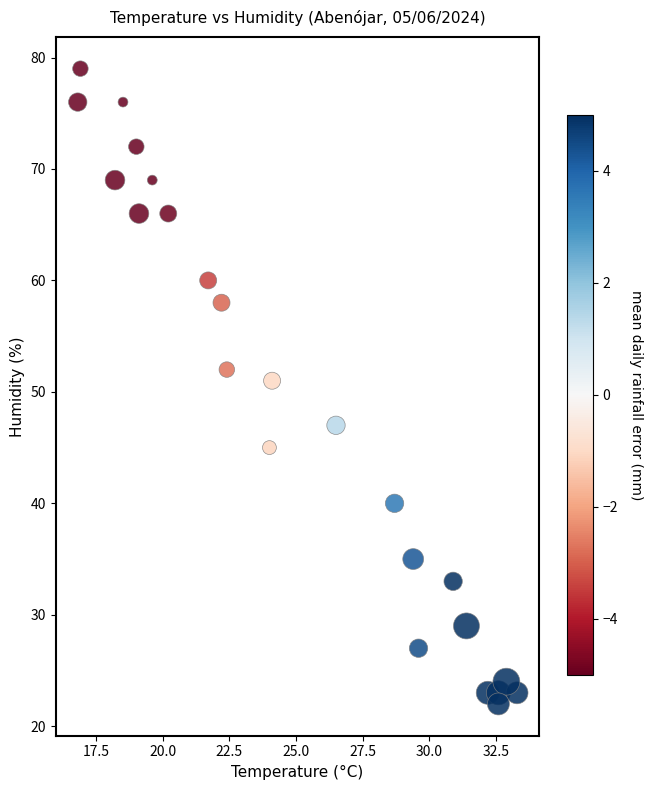

What is the range of Y values (max minus min)?

57